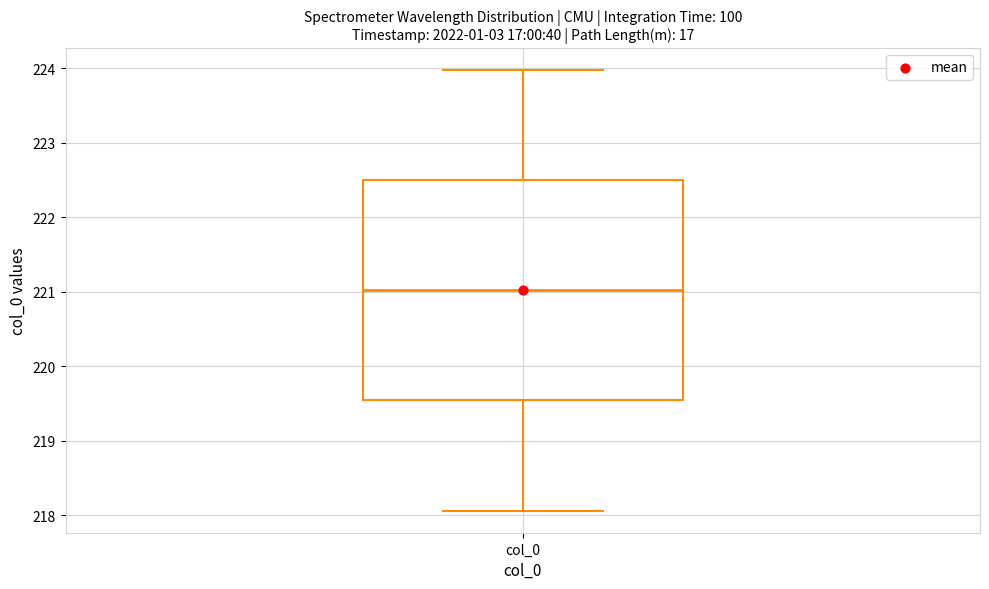

Read this box plot against the y-axis: the position of the median line, the range covered by the box, and the ends of both whiskers. The values are not printed on the chart, so give them approximately, as read against the axis.

median 221.0, box 219.5 to 222.5, whiskers 218.1 to 224.0